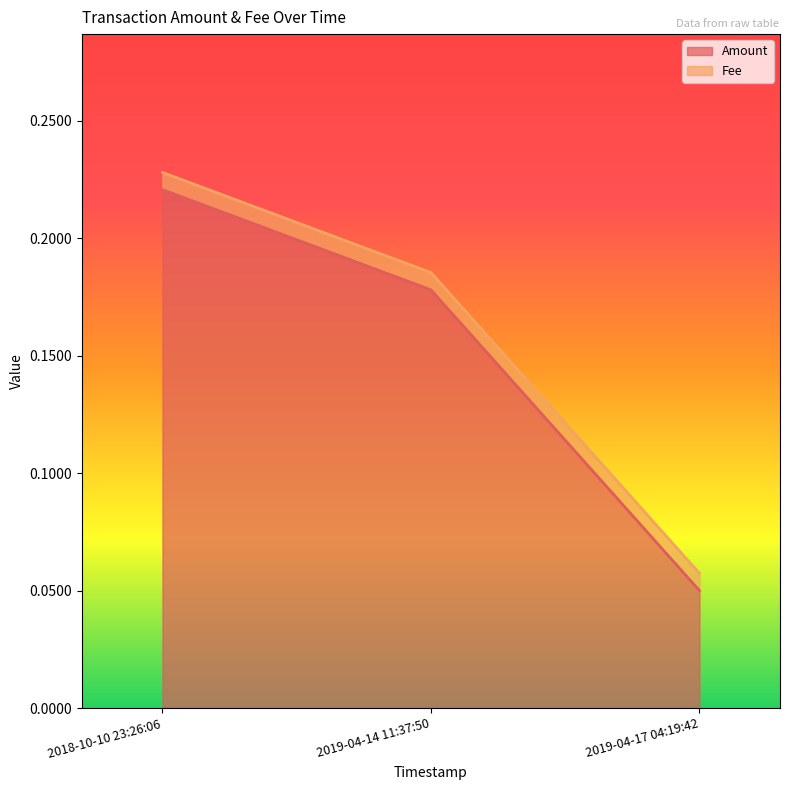

The value at 2019-04-14 11:37:50 is 0.2. True or false?

True